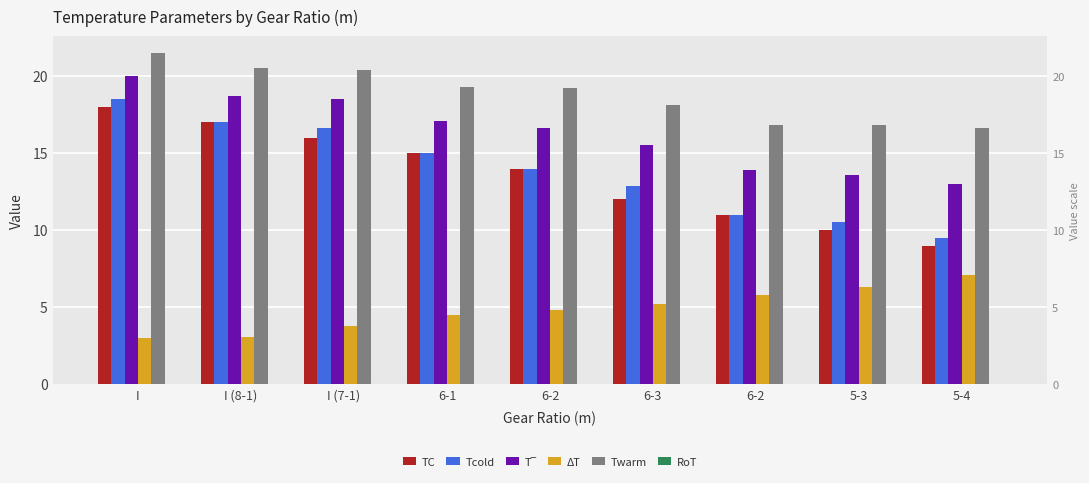

How many bars are there in each group?

6